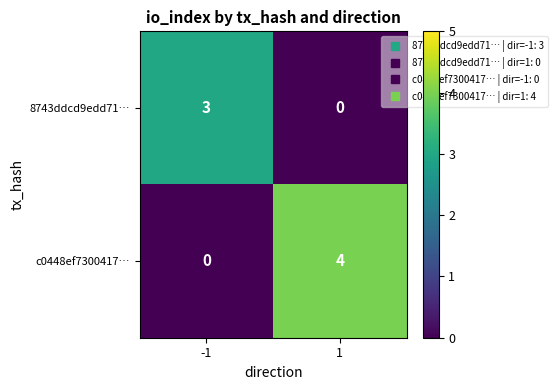

List the series in order of their overall mean, highest first.

c0448ef7300417…, 8743ddcd9edd71…